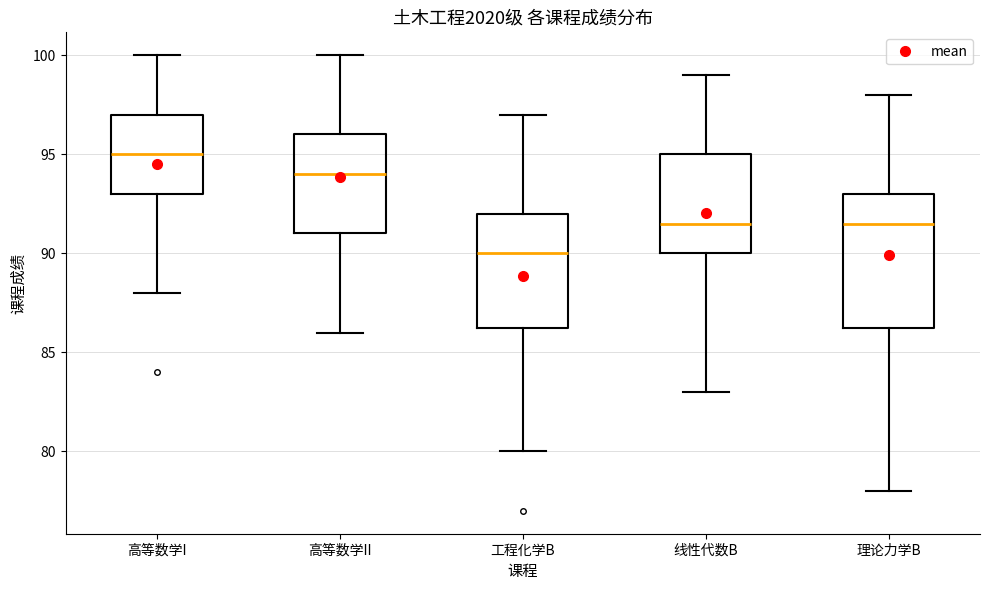

Reading left to right, read every box against the y-axis: the position of its median line, the range the box covers, and the ends of its whiskers. The values are not printed on the chart, so give them approximately, as read against the axis.

高等数学I: median 95.0, box 93.0 to 97.0, whiskers 88.0 to 100.0
高等数学II: median 94.0, box 91.0 to 96.0, whiskers 86.0 to 100.0
工程化学B: median 90.0, box 86.0 to 92.0, whiskers 80.0 to 97.0
线性代数B: median 91.5, box 90.0 to 95.0, whiskers 83.0 to 99.0
理论力学B: median 91.5, box 86.5 to 93.0, whiskers 78.0 to 98.0